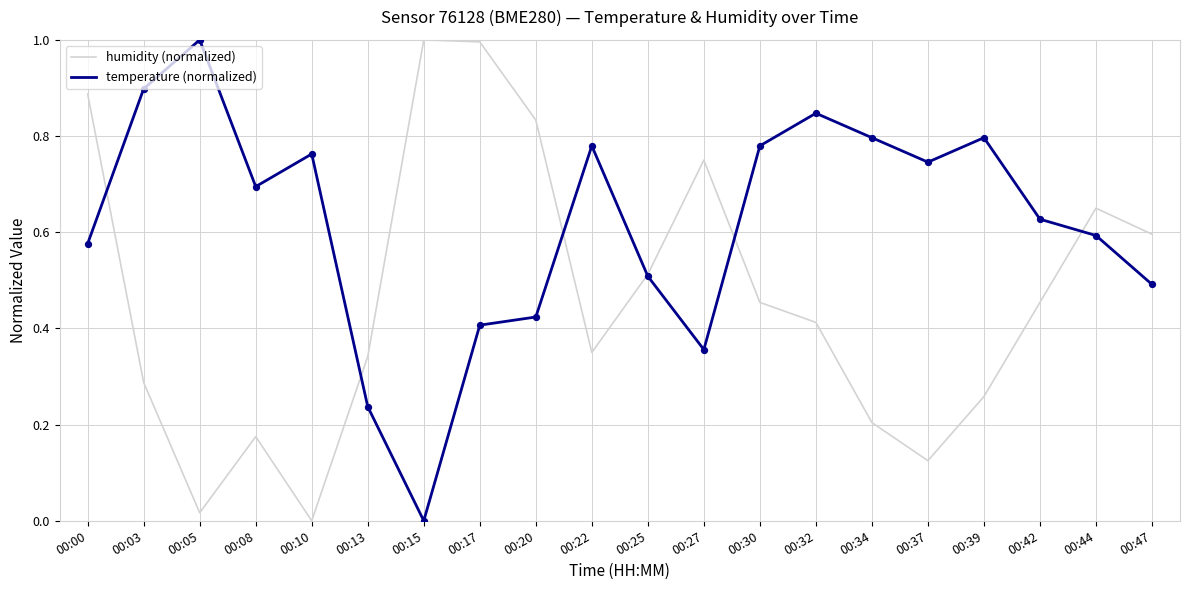

Is the value of temperature (normalized) at 00:42 greater than the value of humidity (normalized) at 00:20?

No